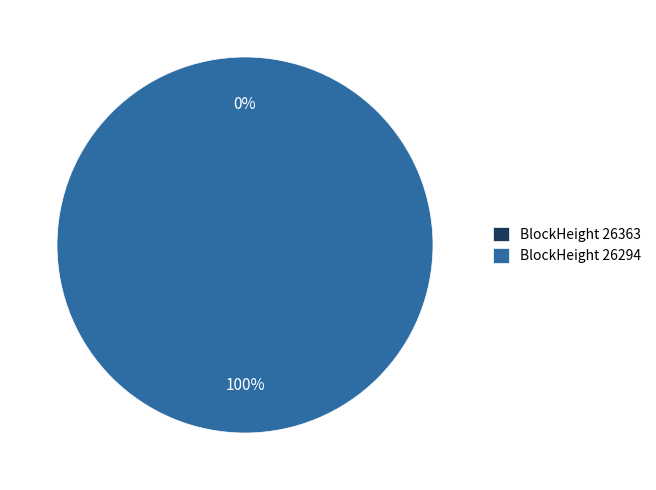

To the nearest percent, what portion does 26294 represent?

100%